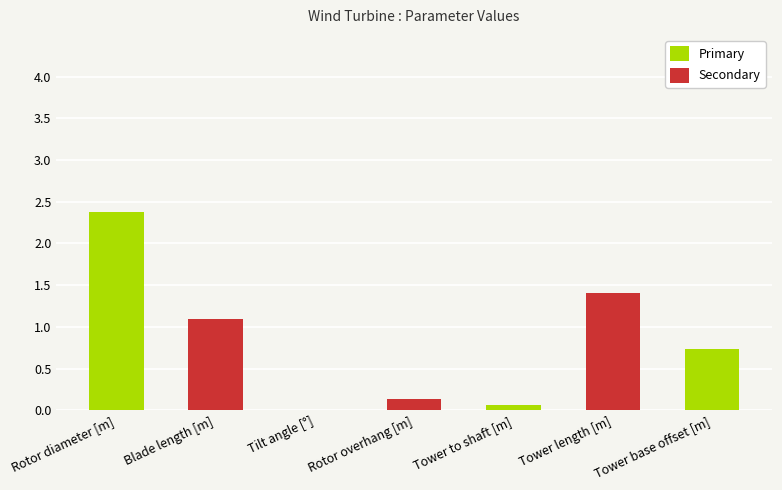

Is it true that Primary equals 0.0 at Tilt angle [°]?

True